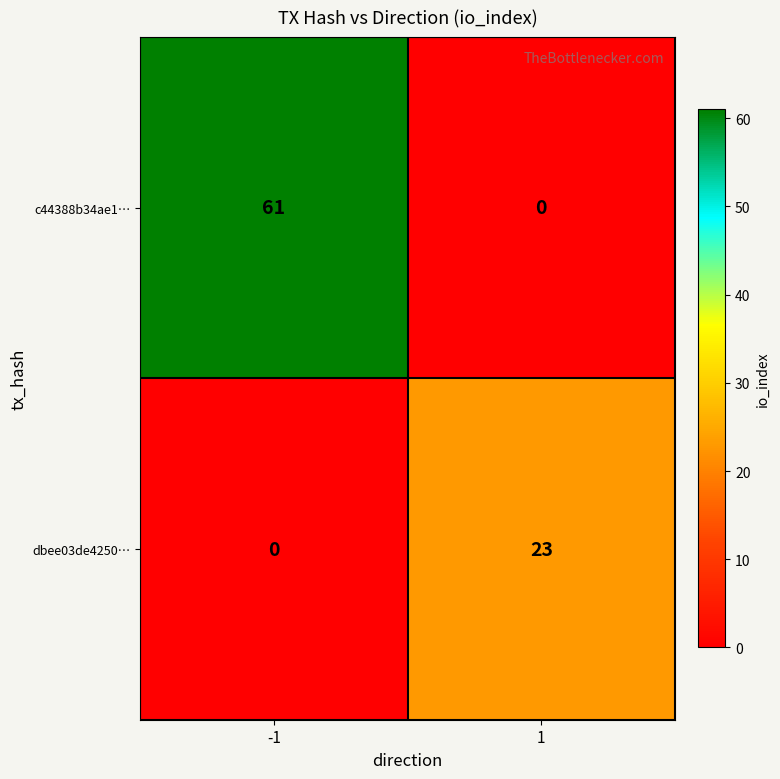

Reading right to left, what are all the values shown in this chart?

c44388b34ae1…: 1=0	-1=61
dbee03de4250…: 1=23	-1=0